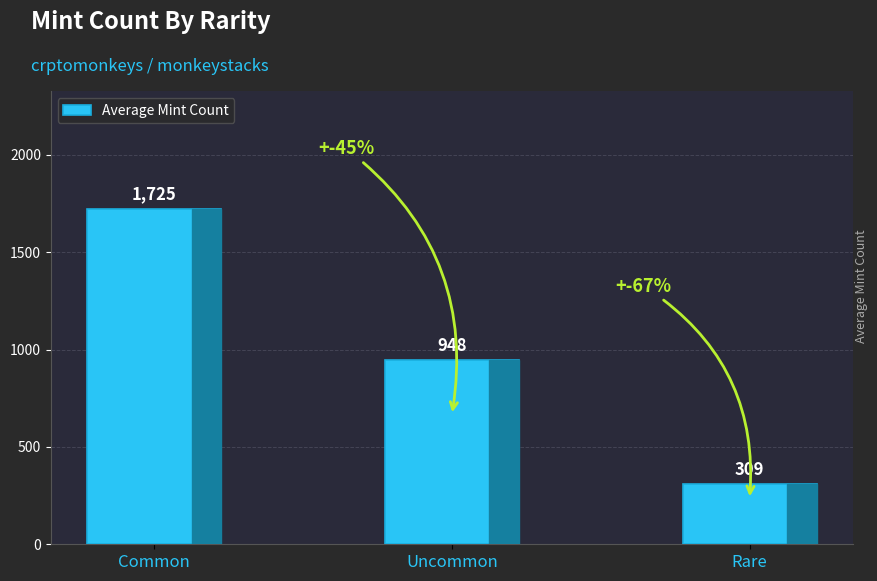

What value does the data have at Uncommon?

948.0